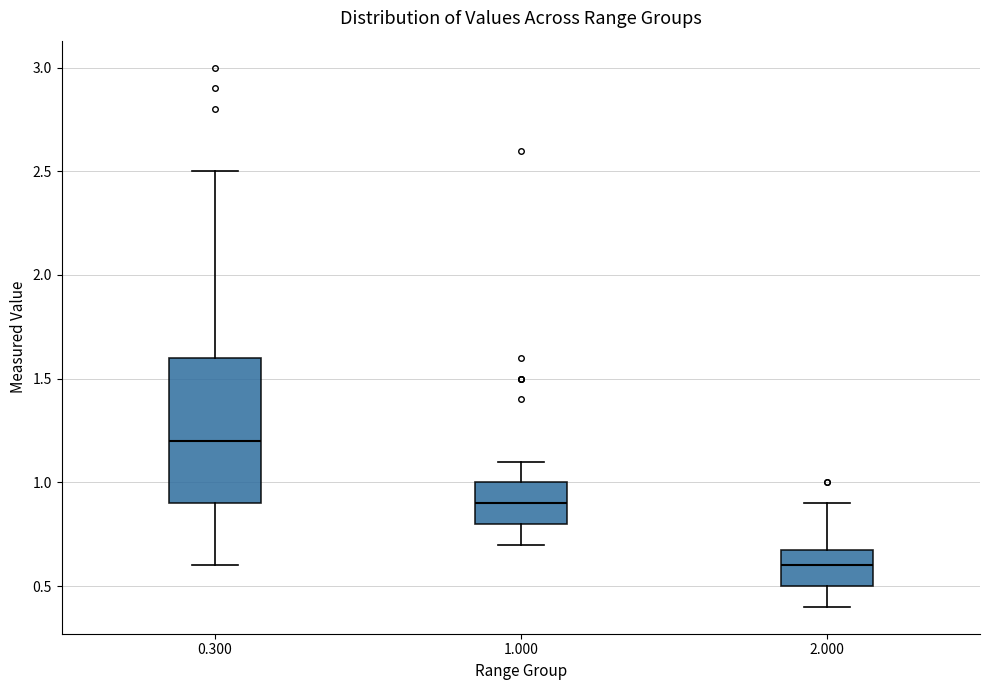

Where is the upper edge of the box at x = 0.300 on the y-axis? The values are not printed on the chart, so give them approximately, as read against the axis.

1.6